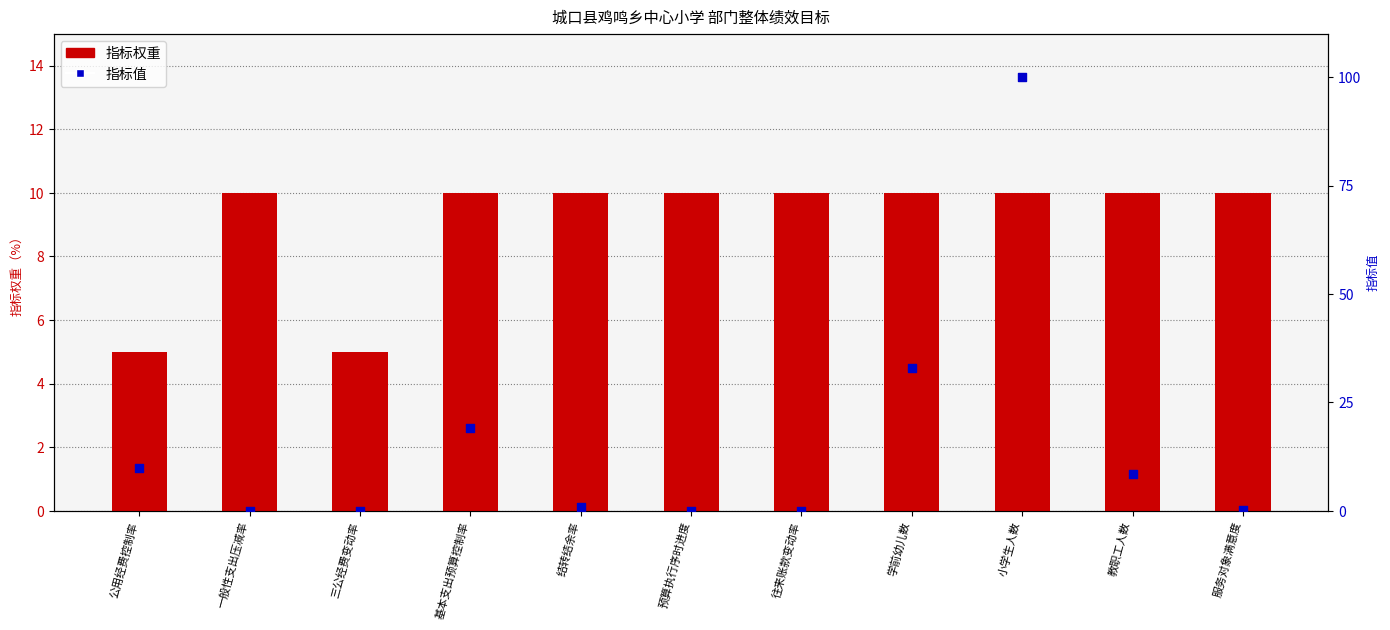

Which series has the widest spread of Y values?

指标值